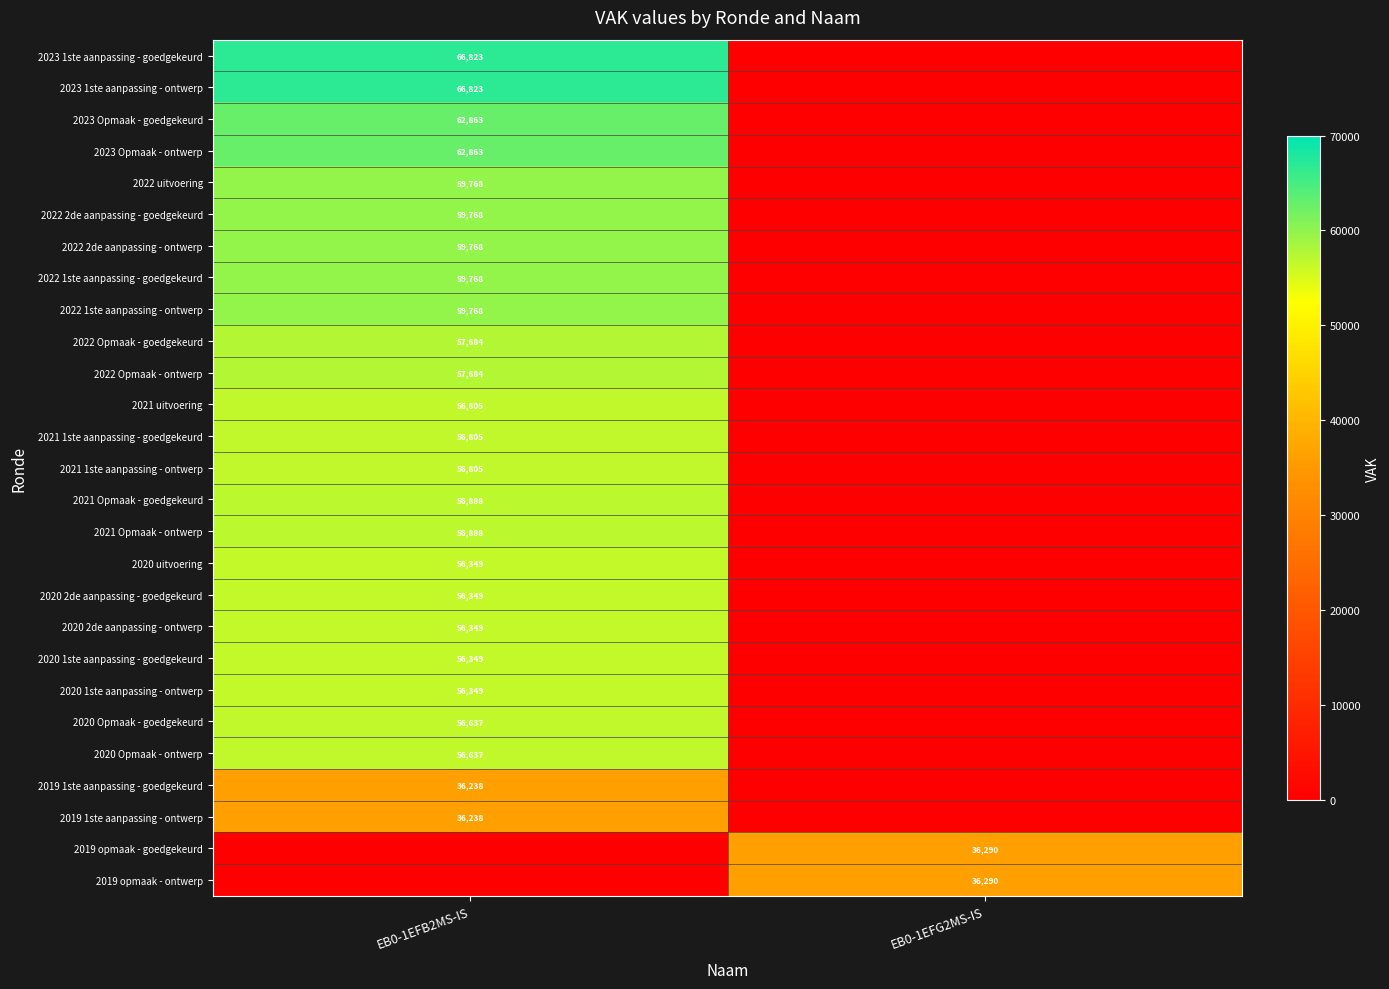

The value of 2020 uitvoering at EB0-1EFB2MS-IS is 56349. True or false?

True